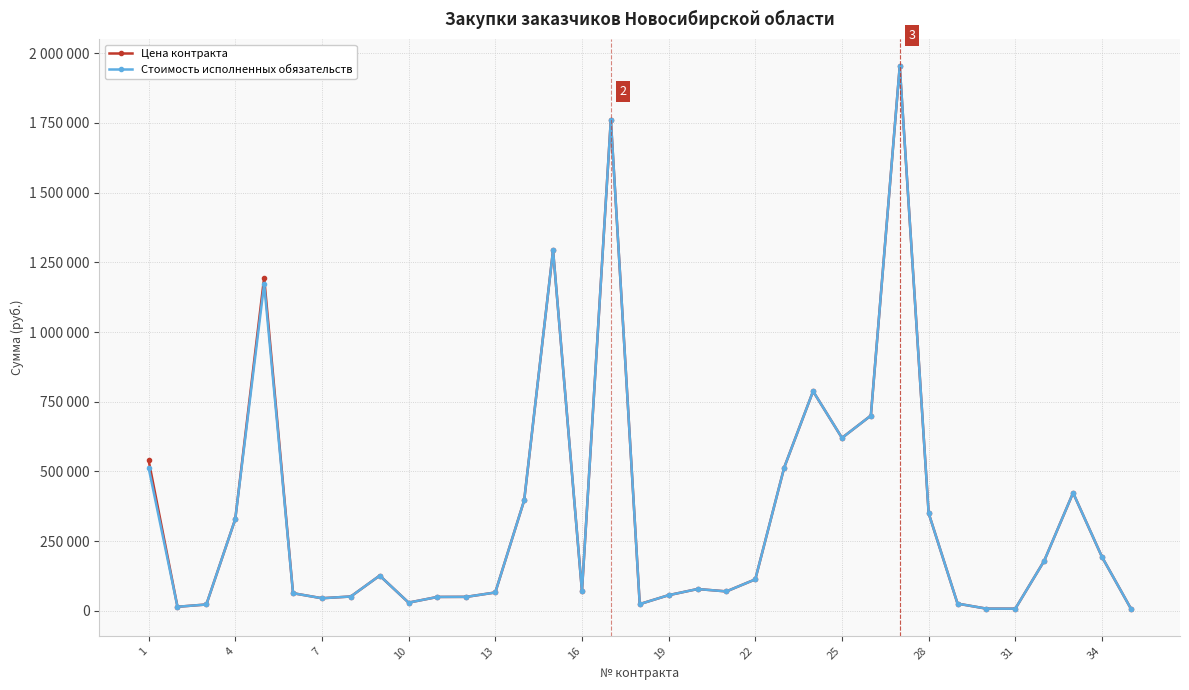

Does the chart have visible grid lines?

Yes